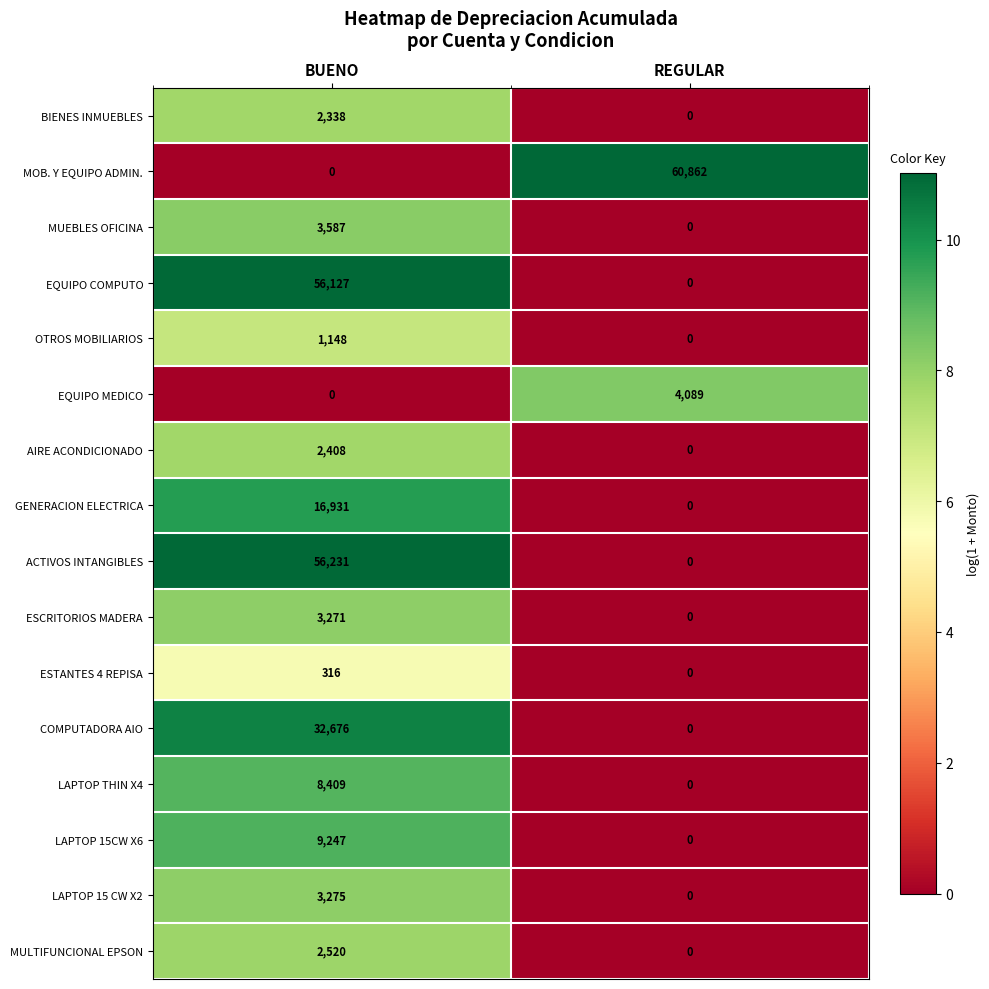

List the series in order of their peak value, highest first.

MOB. Y EQUIPO ADMIN., ACTIVOS INTANGIBLES, EQUIPO COMPUTO, COMPUTADORA AIO, GENERACION ELECTRICA, LAPTOP 15CW X6, LAPTOP THIN X4, EQUIPO MEDICO, MUEBLES OFICINA, LAPTOP 15 CW X2, ESCRITORIOS MADERA, MULTIFUNCIONAL EPSON, AIRE ACONDICIONADO, BIENES INMUEBLES, OTROS MOBILIARIOS, ESTANTES 4 REPISA